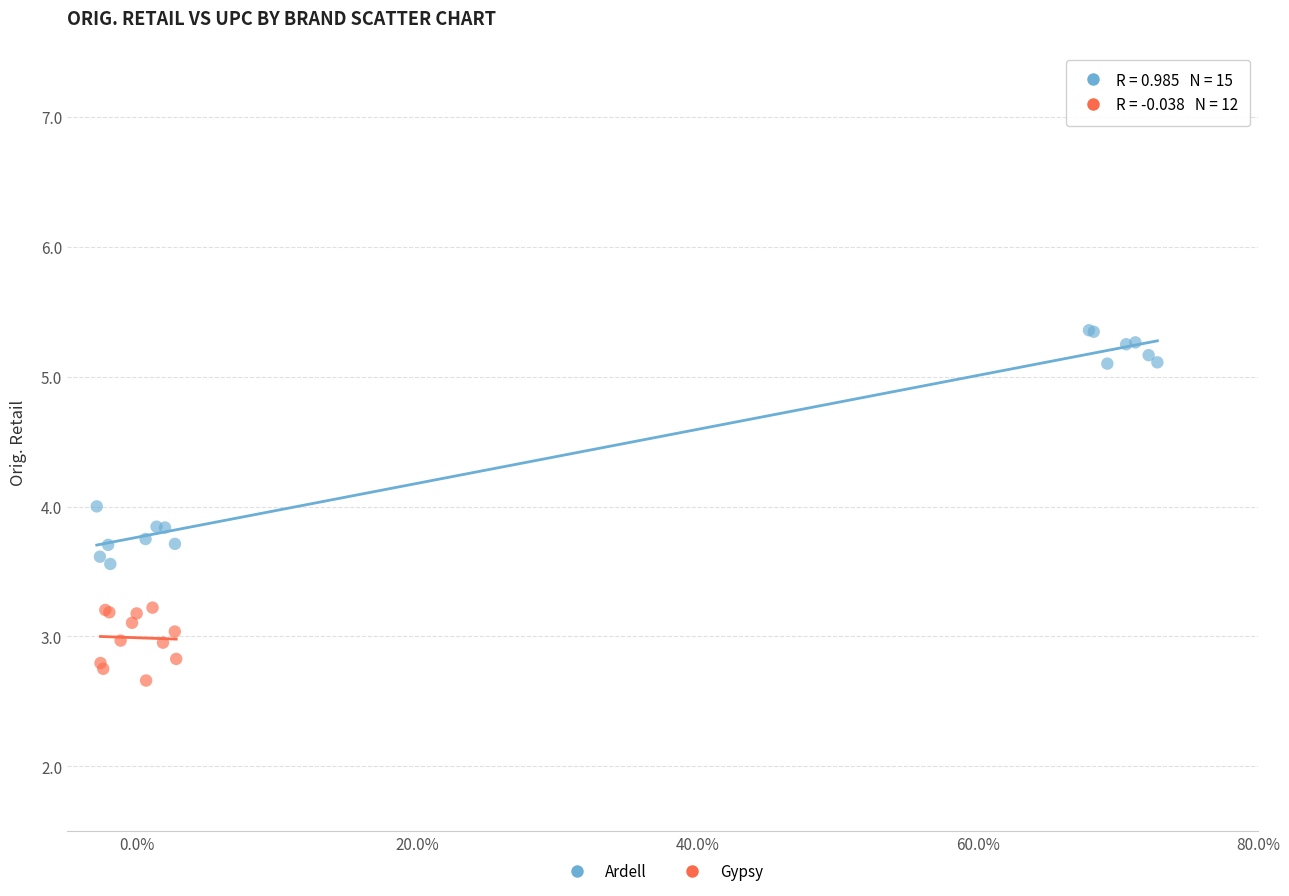

Which series reaches the minimum Y coordinate?

Gypsy